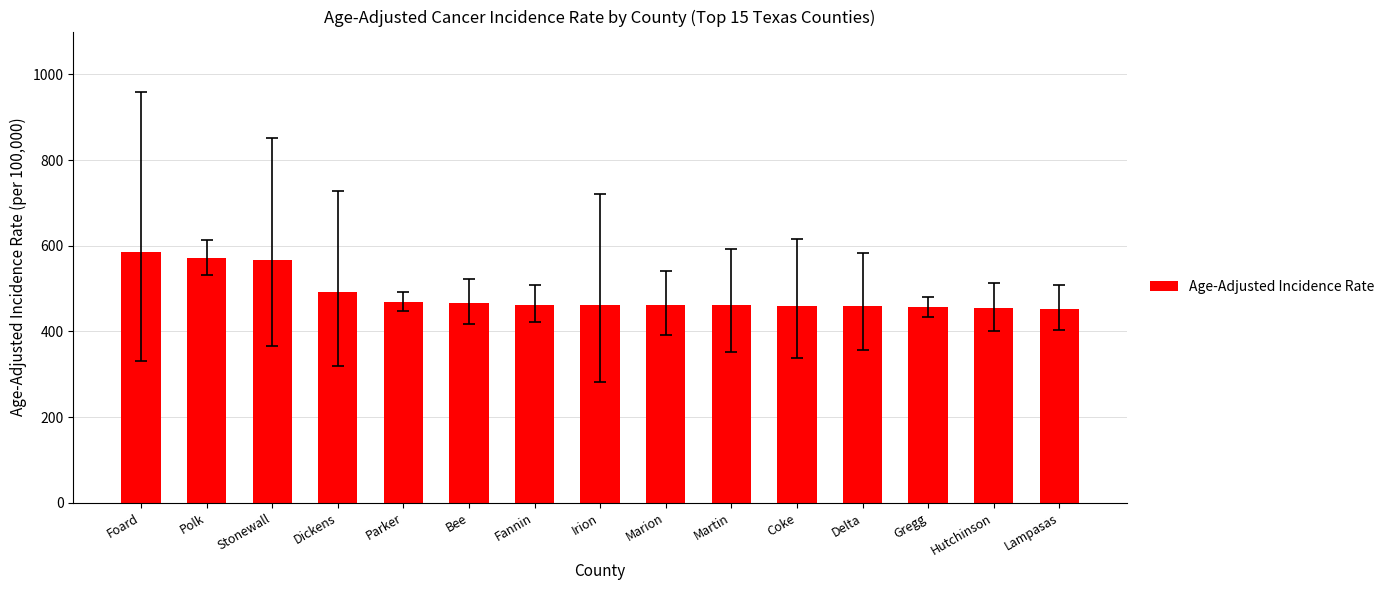

What is the greatest value displayed?

586.1